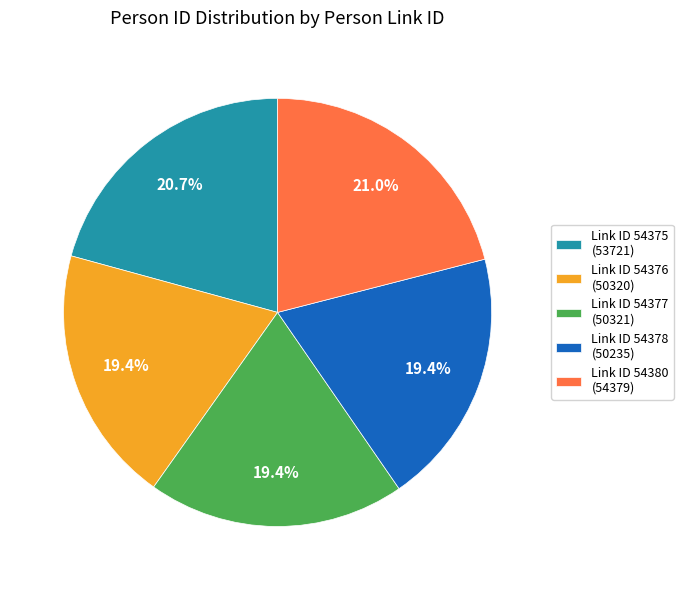

What is the ratio of the value at Link ID 54375 (53721) to the value at Link ID 54376 (50320)?

1.1